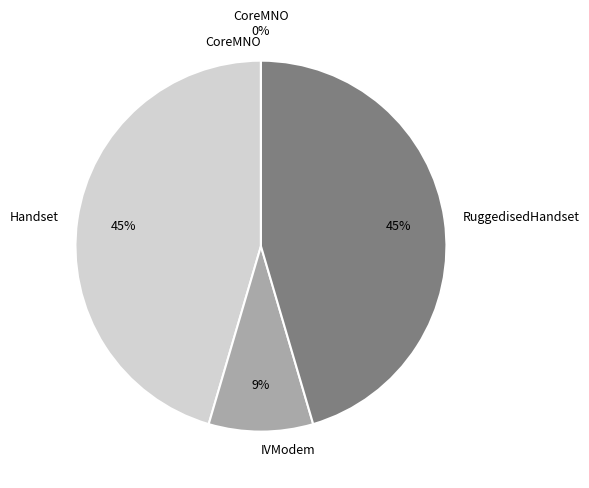

What portion of the pie excludes RuggedisedHandset?

54.5%